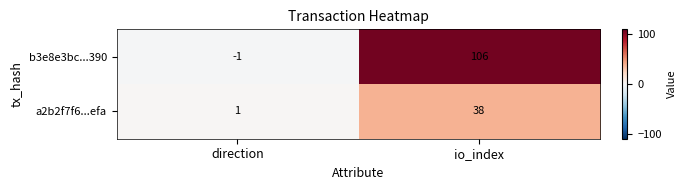

List the series in order of their overall mean, lowest first.

a2b2f7f6...efa, b3e8e3bc...390